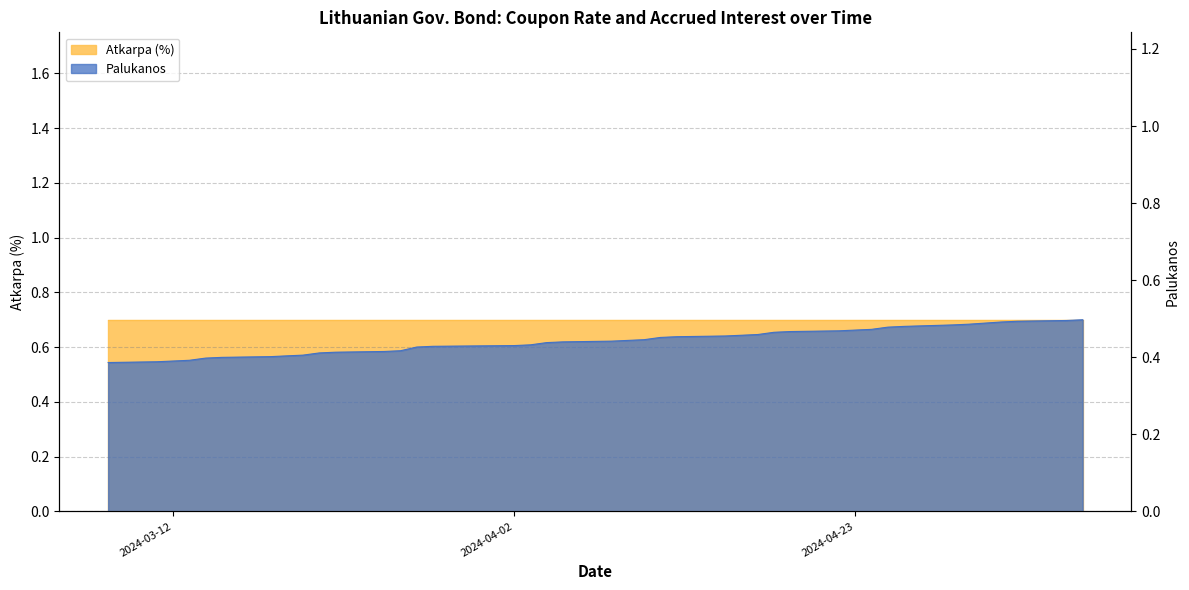

True or false: the data shows 0.7 at 2024-04-03.

False